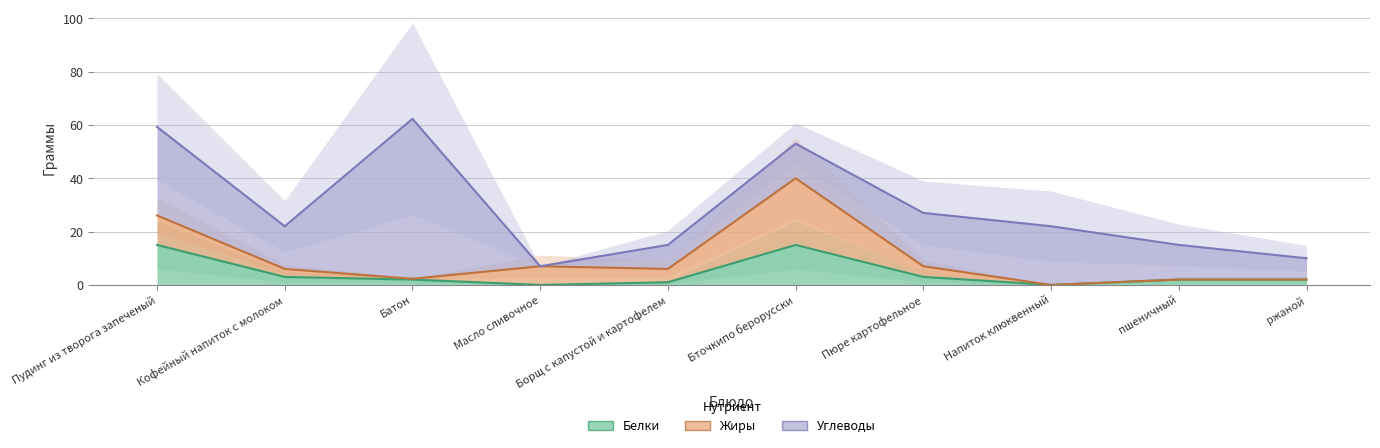

List the labels in order of Жиры value, smallest first.

Напиток клюквенный, пшеничный, ржаной, Батон, Кофейный напиток с молоком, Пюре картофельное, Борщ с капустой и картофелем, Масло сливочное, Пудинг из творога запеченый, Бточкипо берорусски